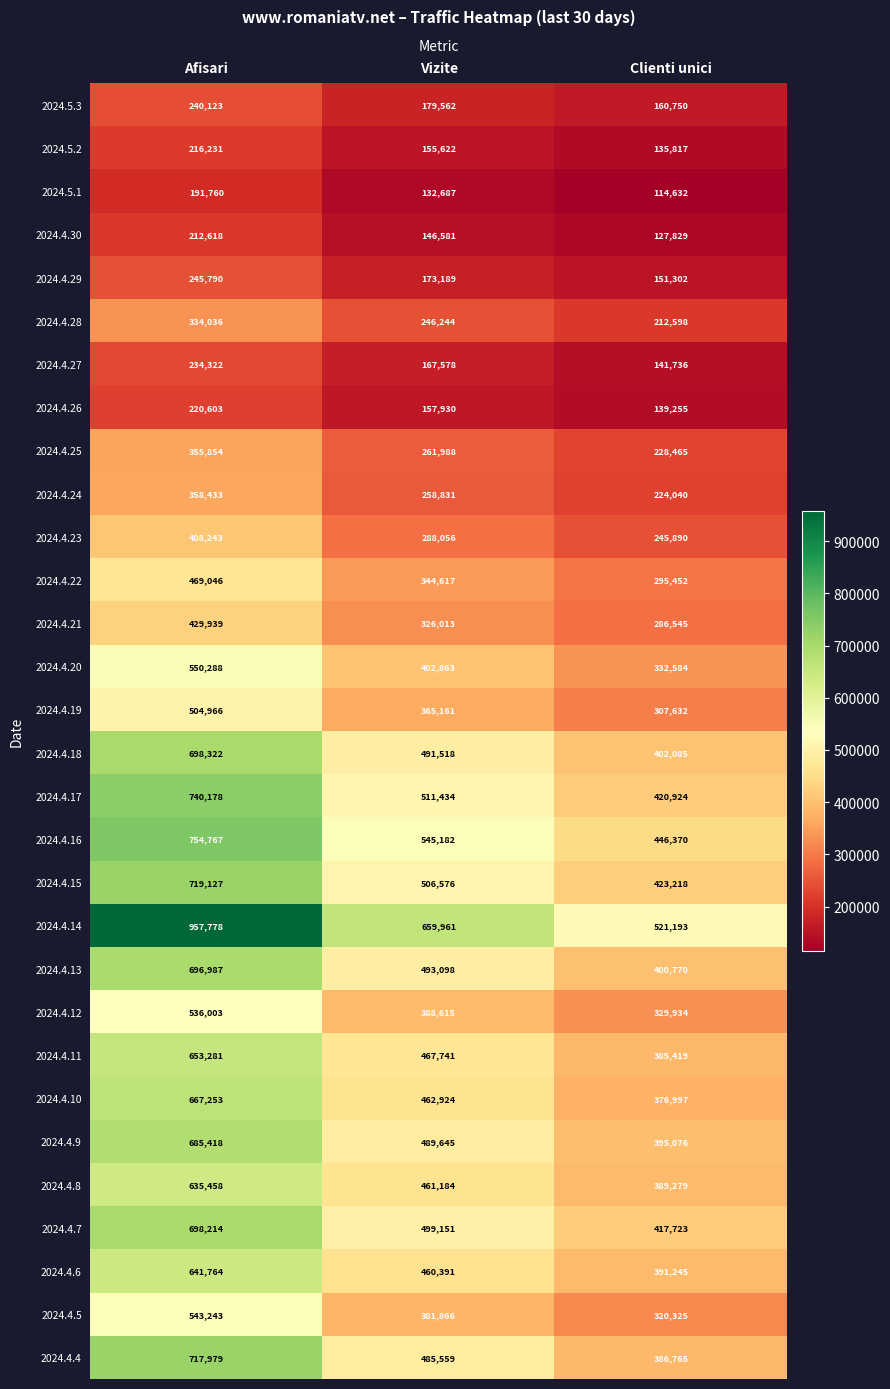

Is it true that 2024.4.5 equals 320640 at Afisari?

False